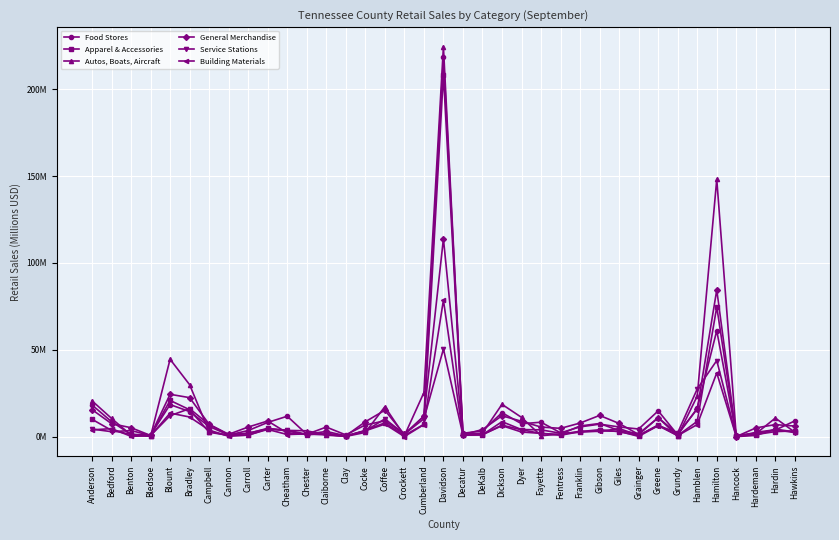

Reading right to left, extract all data points from this chart.

Food Stores: 9.0	3.8	1.9	0.7	61.0	16.3	1.0	14.8	4.4	5.6	7.2	5.6	2.2	8.3	7.4	13.8	3.3	1.9	218.5	11.7	1.4	9.1	6.7	1.0	5.5	1.3	11.7	8.2	3.5	0.9	5.8	14.4	18.4	0.9	1.2	8.6	18.2
Apparel & Accessories: 3.3	2.9	1.2	0.2	74.7	8.8	0.6	6.7	0.6	2.8	4.0	2.9	0.8	1.8	3.9	6.6	1.2	1.0	208.4	7.1	0.6	7.9	3.6	0.3	2.0	1.1	3.3	4.8	1.8	0.7	2.5	15.5	20.8	0.6	1.3	3.6	10.0
Autos, Boats, Aircraft: 2.5	10.7	1.6	0.4	148.1	23.3	0.3	10.9	1.6	3.4	7.5	6.1	1.5	0.5	11.1	18.6	2.0	1.3	224.5	25.3	0.5	17.2	2.4	0.1	0.9	3.4	3.6	4.5	0.8	0.7	2.9	29.9	44.5	0.2	0.9	10.5	20.6
General Merchandise: 6.0	6.9	5.0	0.0	84.4	15.8	1.6	10.9	1.2	7.6	12.2	7.8	4.8	5.5	8.8	12.0	4.1	1.1	113.9	11.8	1.2	15.2	8.5	0.4	3.0	1.3	2.1	9.0	5.5	1.3	7.1	22.4	24.3	0.7	5.1	7.5	15.6
Service Stations: 2.3	4.0	2.5	0.0	43.8	27.4	2.2	6.3	0.8	4.6	3.0	3.1	1.2	1.9	2.6	6.3	1.1	1.0	50.4	10.2	1.5	10.2	3.3	0.3	1.2	1.4	3.7	4.4	2.0	1.0	7.0	16.1	12.1	0.6	3.5	2.8	4.3
Building Materials: 2.7	4.3	0.7	0.0	36.6	6.9	0.5	6.3	0.1	3.0	3.3	2.5	1.9	3.9	4.1	8.6	1.0	0.8	78.6	6.9	0.0	7.2	3.3	0.3	1.1	1.6	1.2	4.1	0.9	0.2	3.8	11.3	13.5	0.5	0.2	4.6	3.9